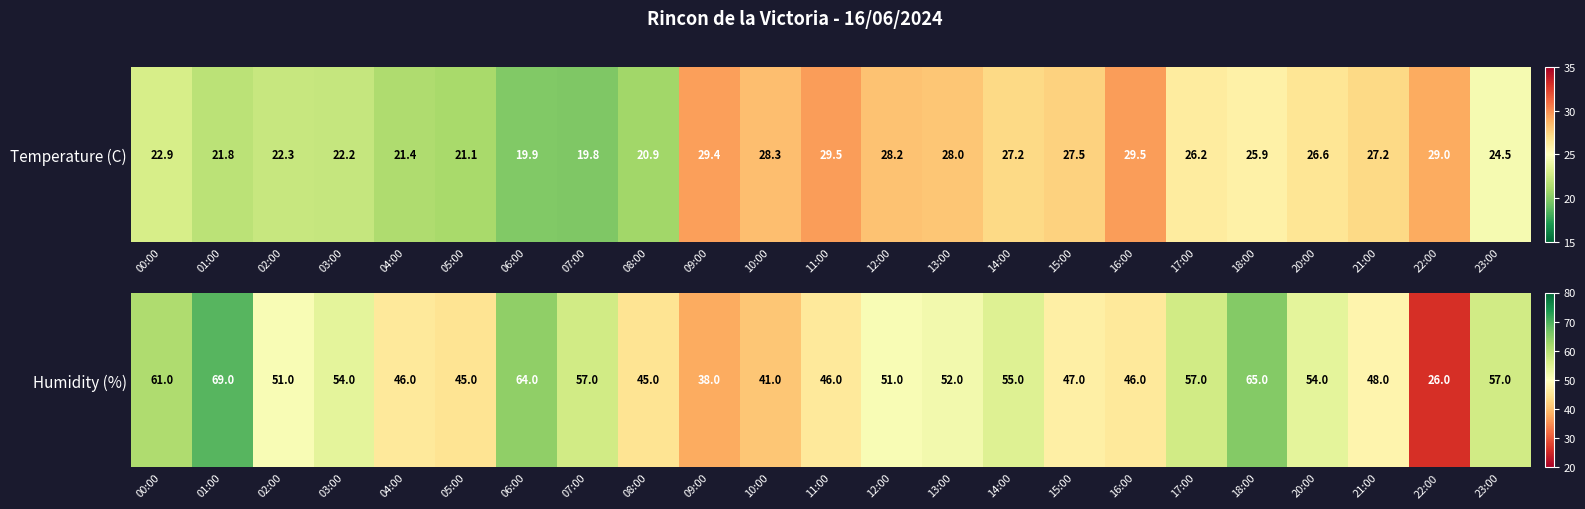

Where is the data nearest to the value 47?

15:00